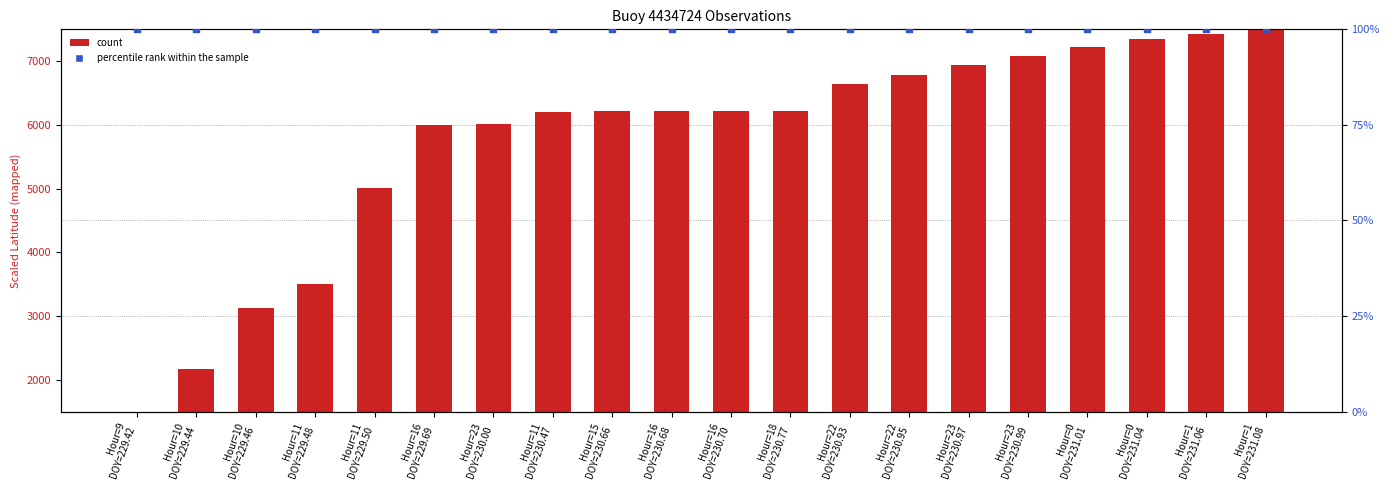

Which series has the largest Y range (max minus min)?

count